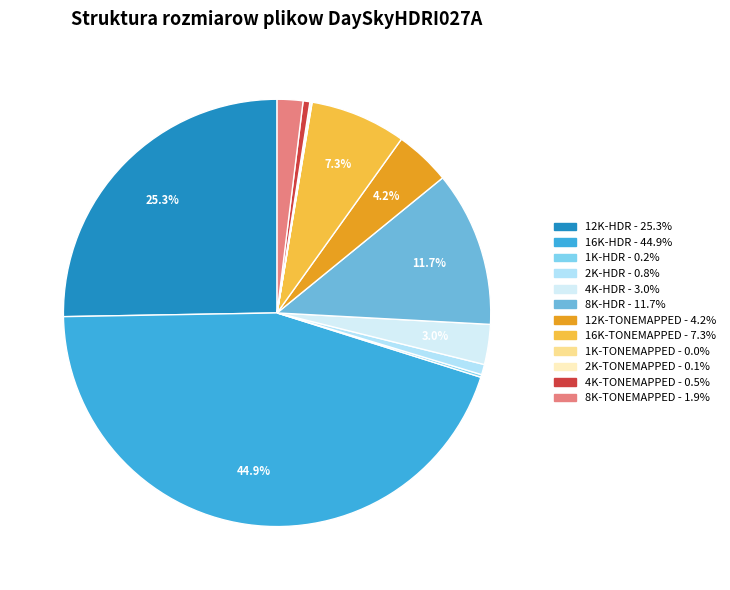

To the nearest percent, what portion does 12K-TONEMAPPED represent?

4%